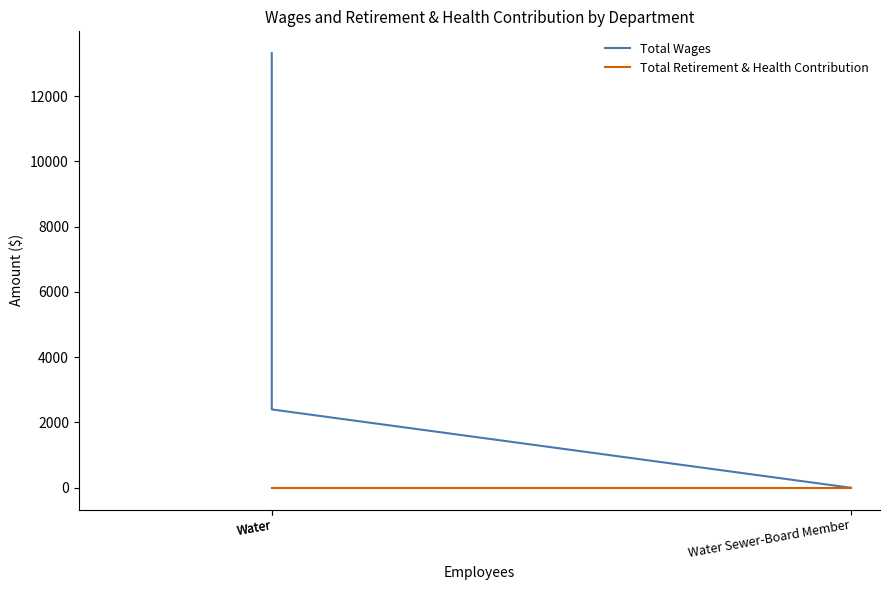

How many data points in Total Wages are less than 2400?

1